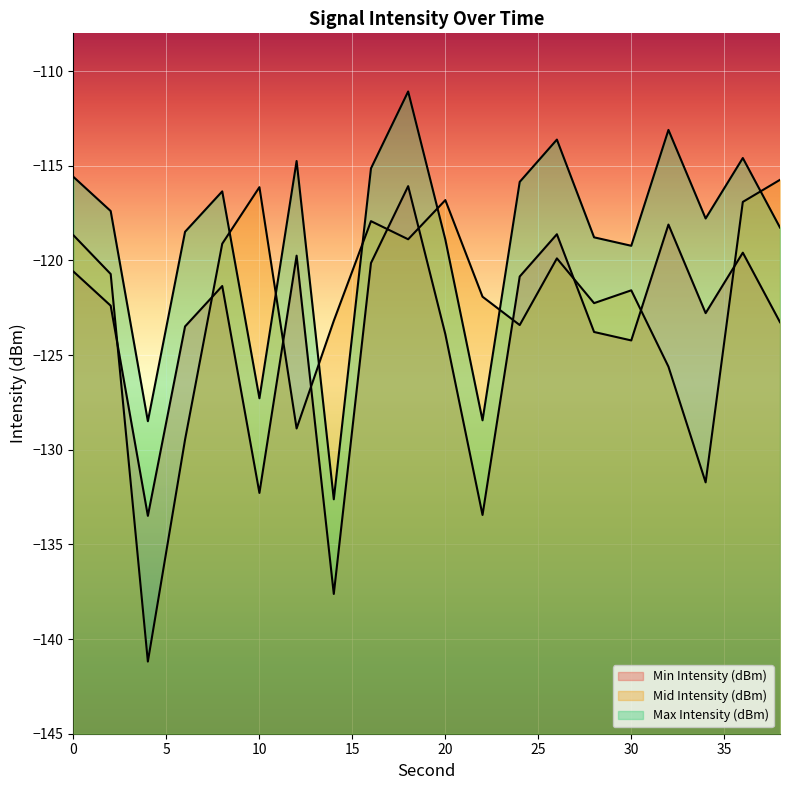

True or false: Mid Intensity (dBm) has a value of -40.5 at 20.

False